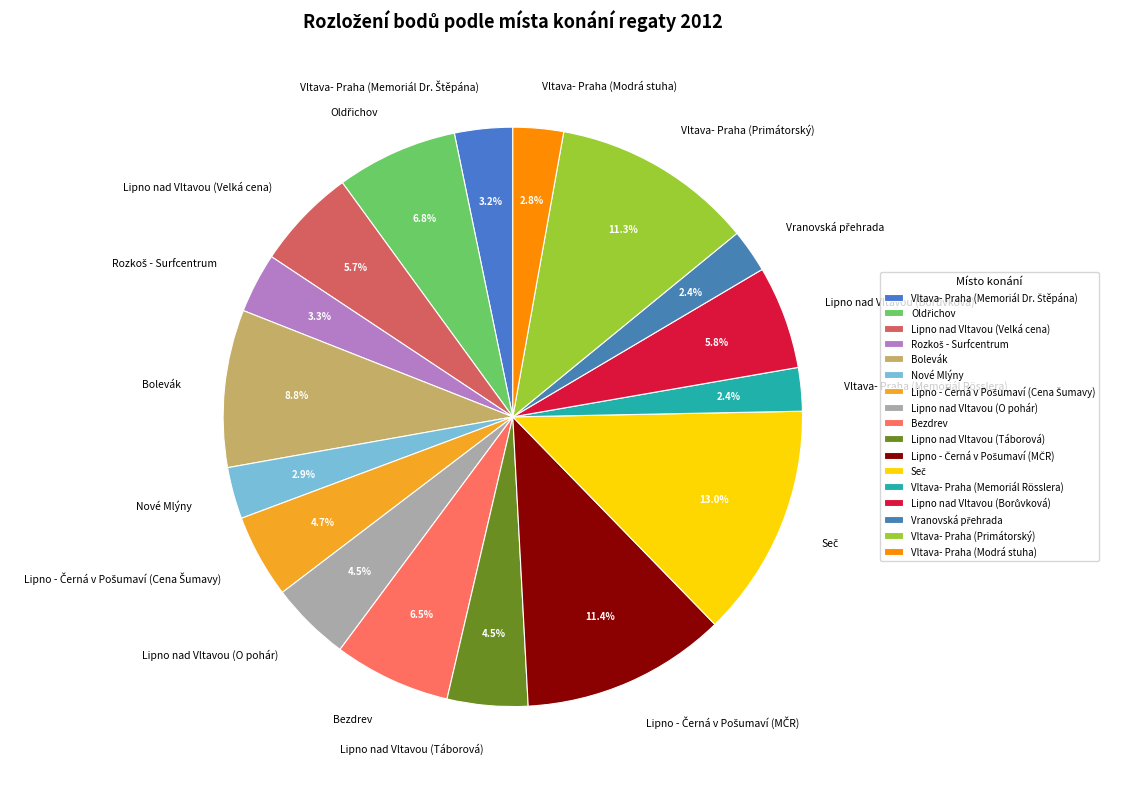

Does Lipno nad Vltavou (Velká cena) account for over 50% of the chart?

No